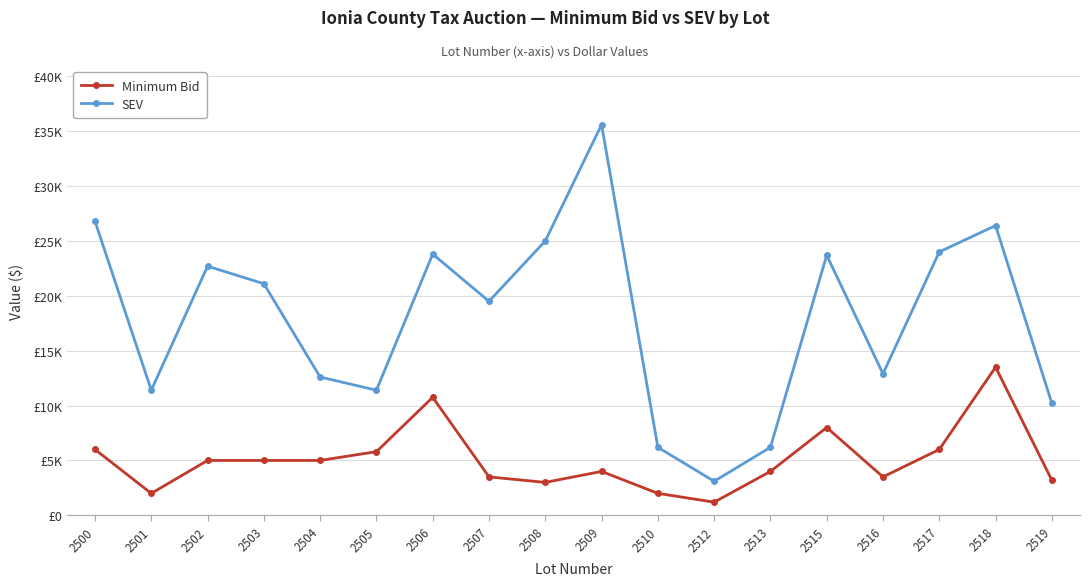

What is the smallest value displayed?

1200